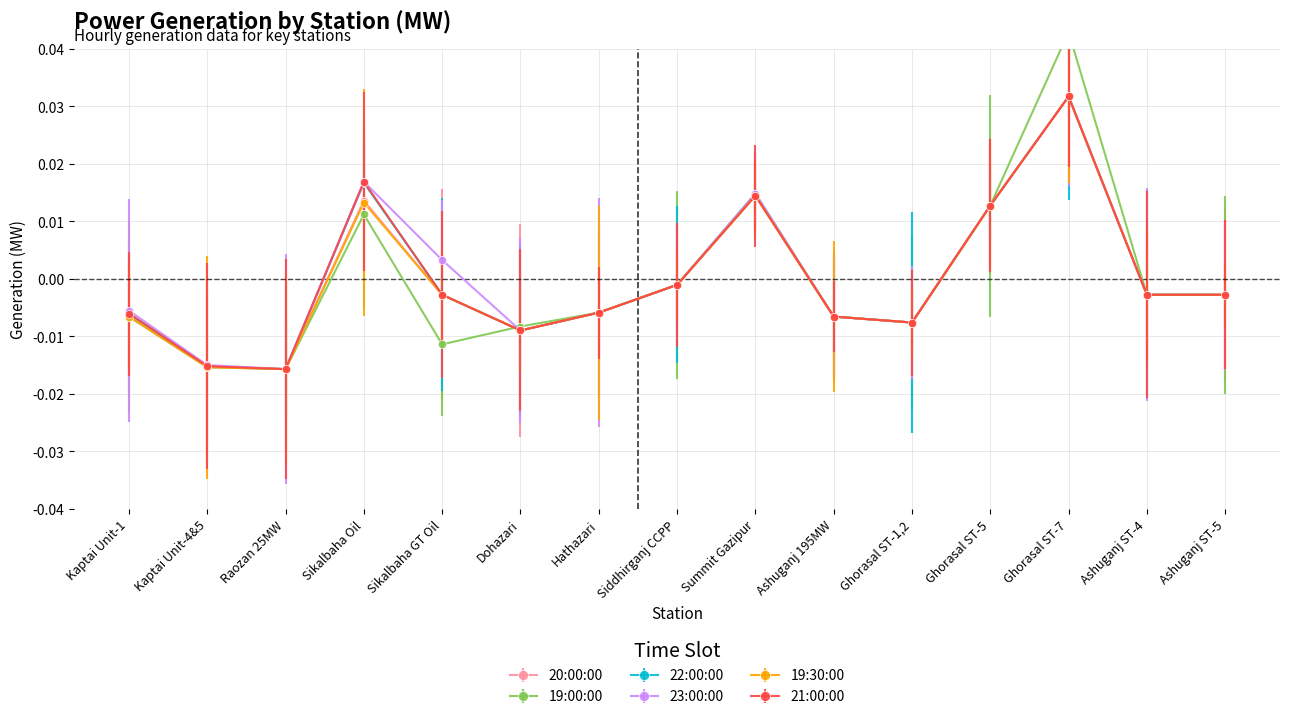

How many data points in 22:00:00 are above 0?

4